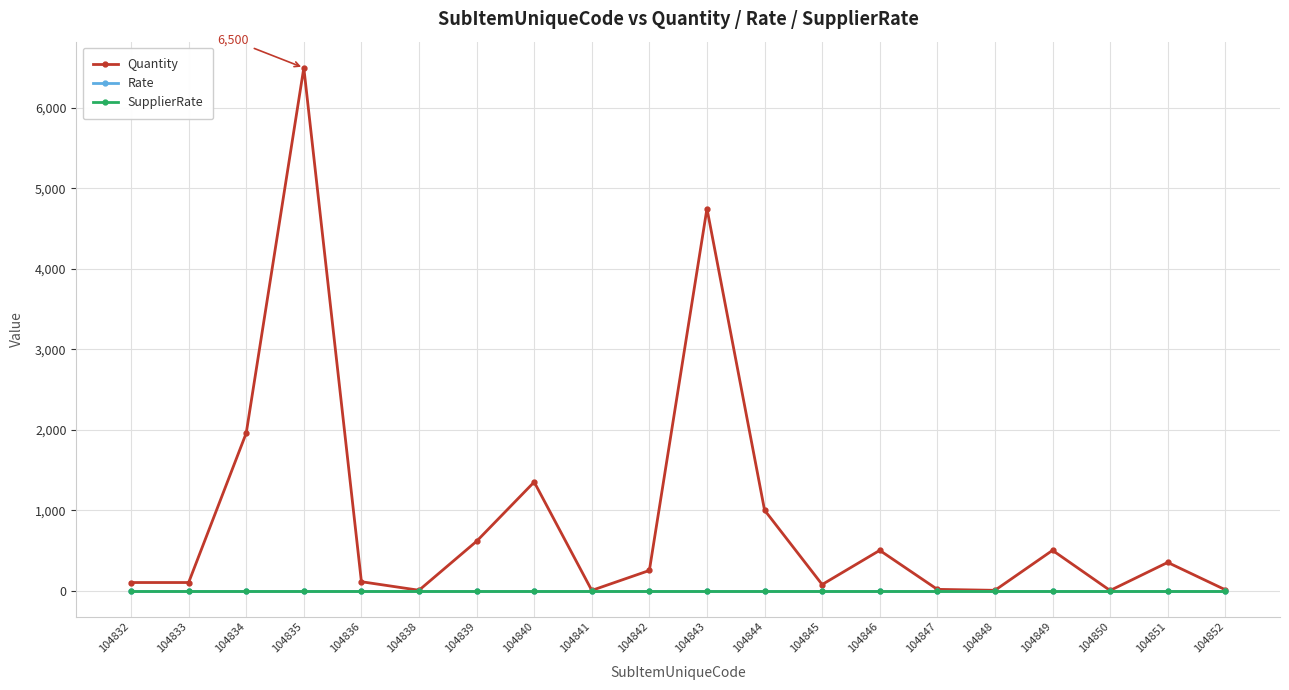

Which label corresponds to the largest value in the chart?

104835